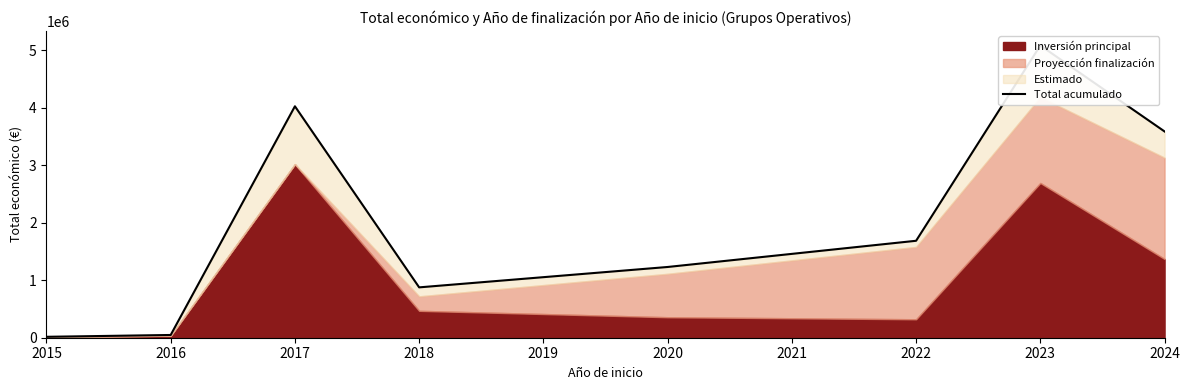

Which category has the lowest value across all series?

2015